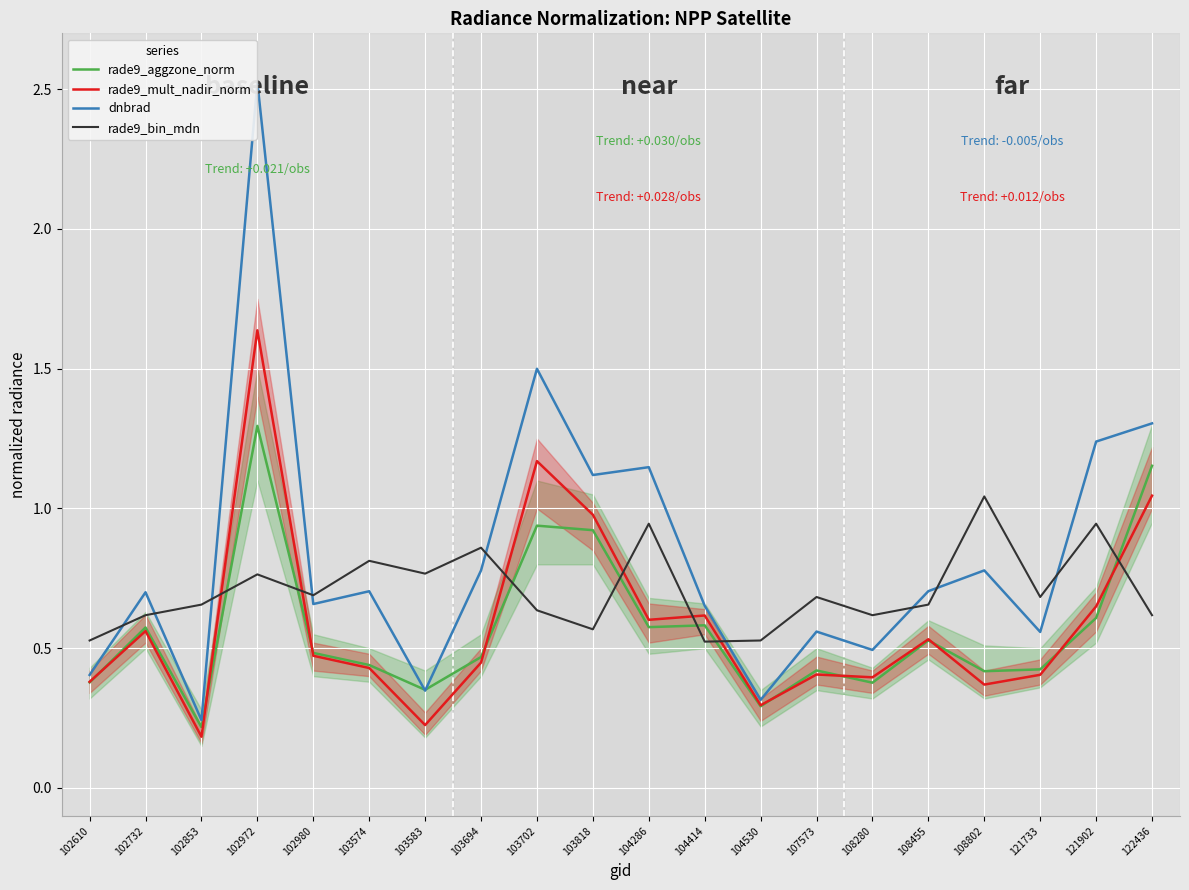

What is the difference between the highest and lowest values at 103574?

0.4